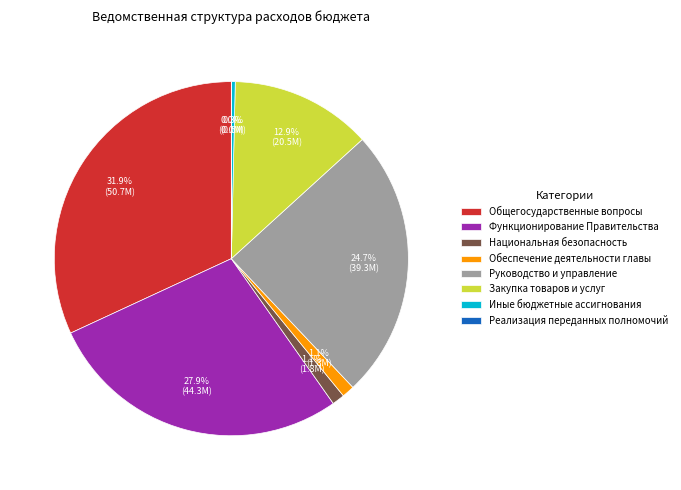

Is it true that Обеспечение деятельности главы is 7% of the pie?

False